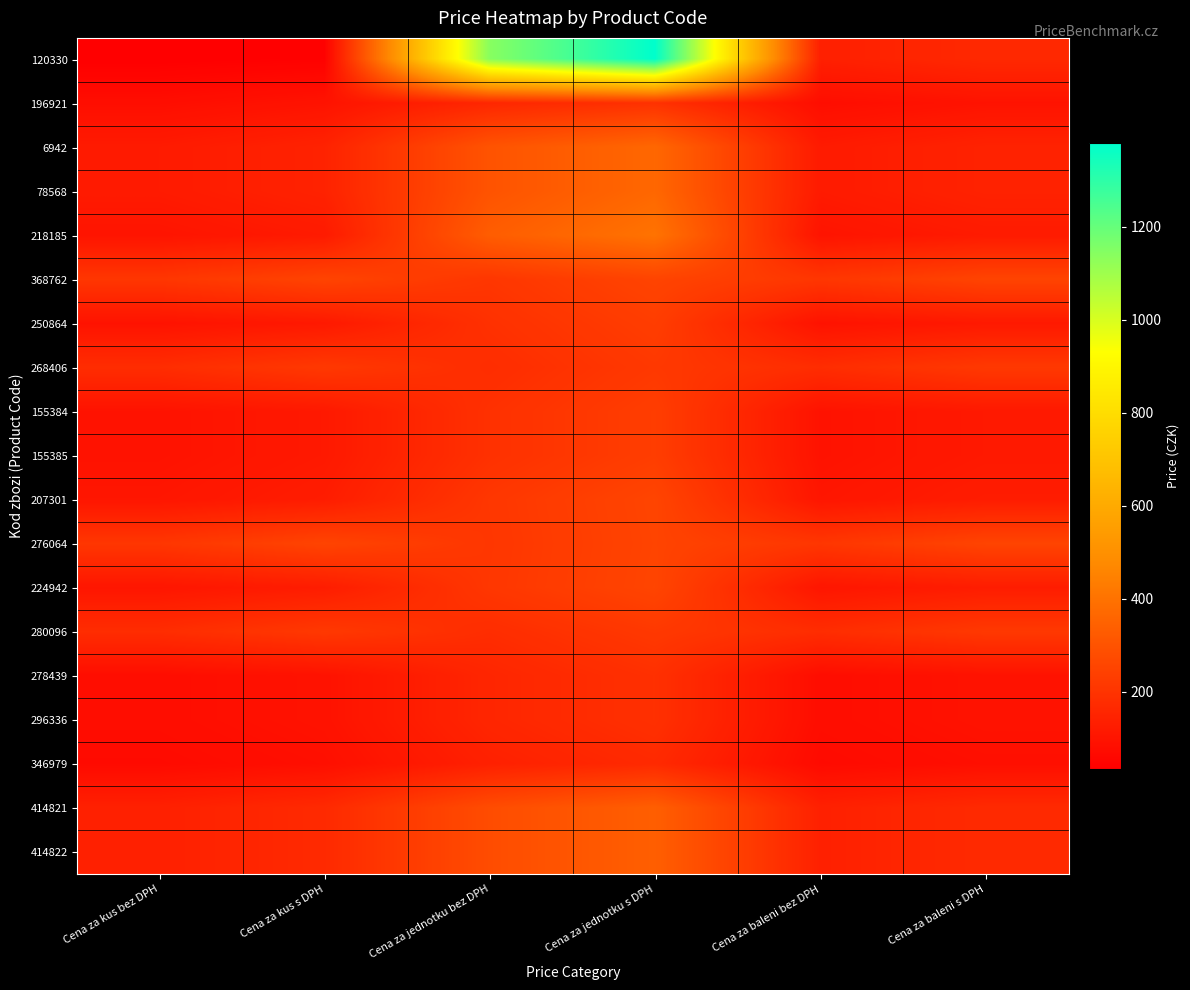

Rank the series by their maximum value, from lowest to highest.

346979, 278439, 296336, 196921, 268406, 280096, 250864, 155384, 155385, 368762, 276064, 207301, 224942, 414821, 414822, 6942, 78568, 218185, 120330